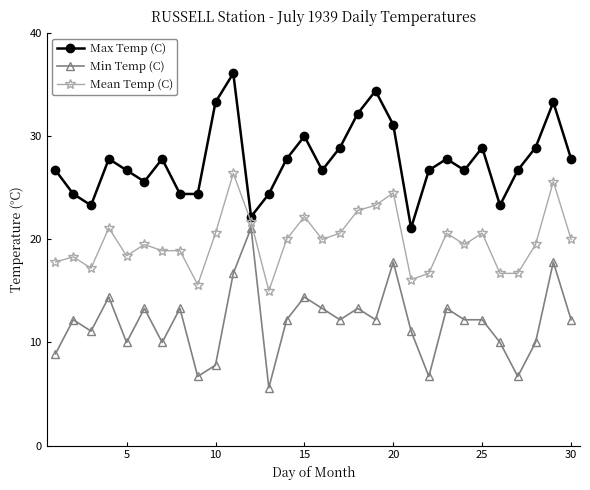

True or false: Mean Temp (C) and Min Temp (C) intersect in this chart.

False